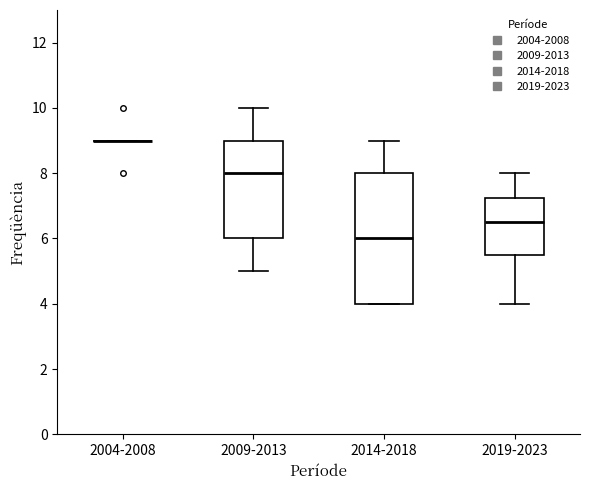

Which box is the tallest, from its lower edge to its upper edge?

2014-2018